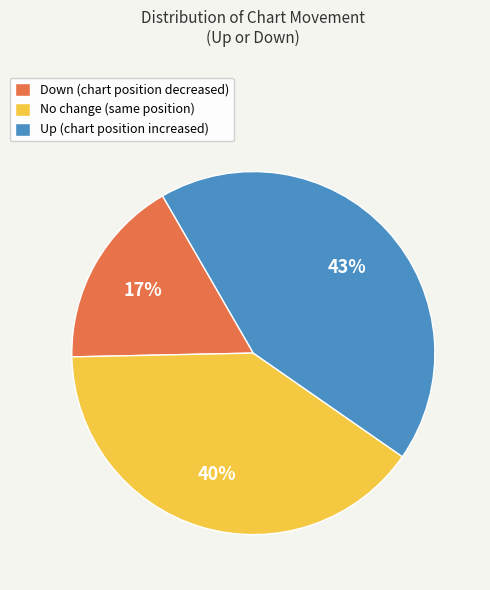

Between No change (same position) and Up (chart position increased), which is larger?

Up (chart position increased)